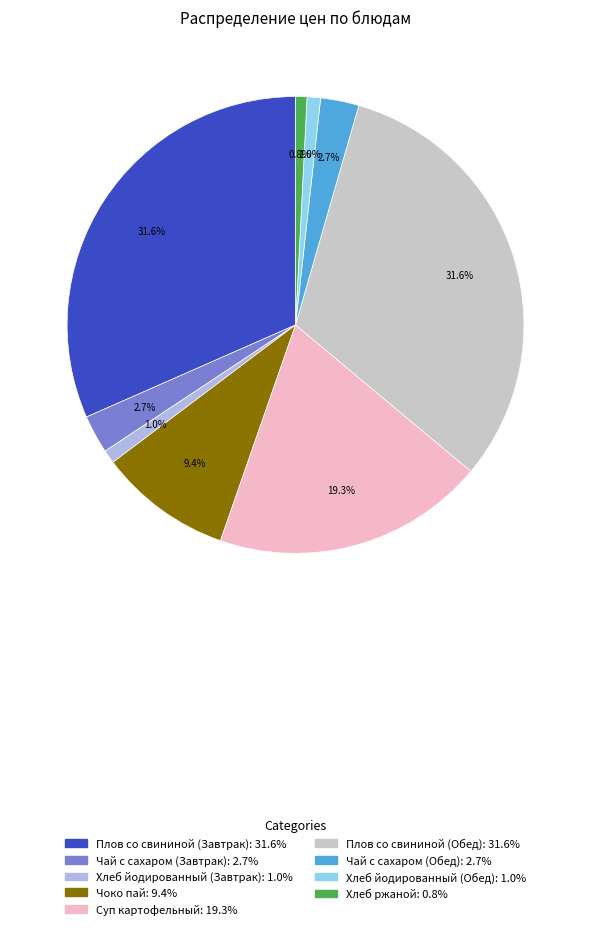

How much of the chart is everything except Чай с сахаром (Завтрак)?

97.3%